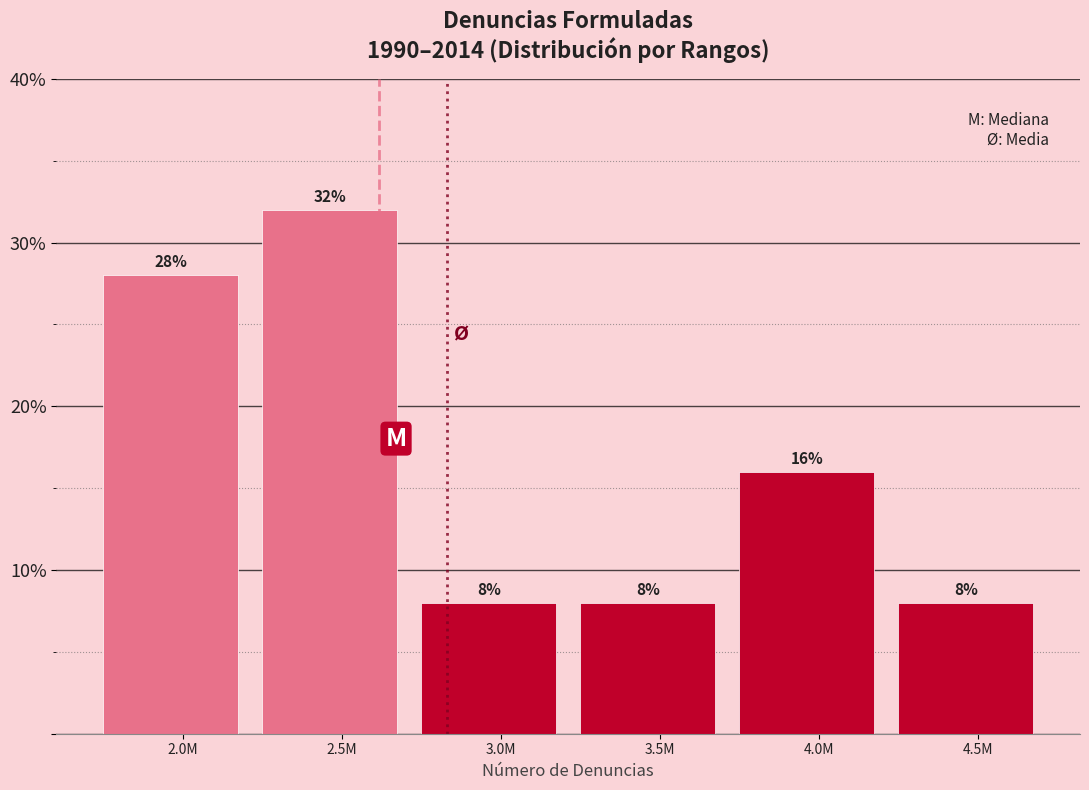

Reading right to left, extract all data points from this chart.

8.0	16.0	8.0	8.0	32.0	28.0